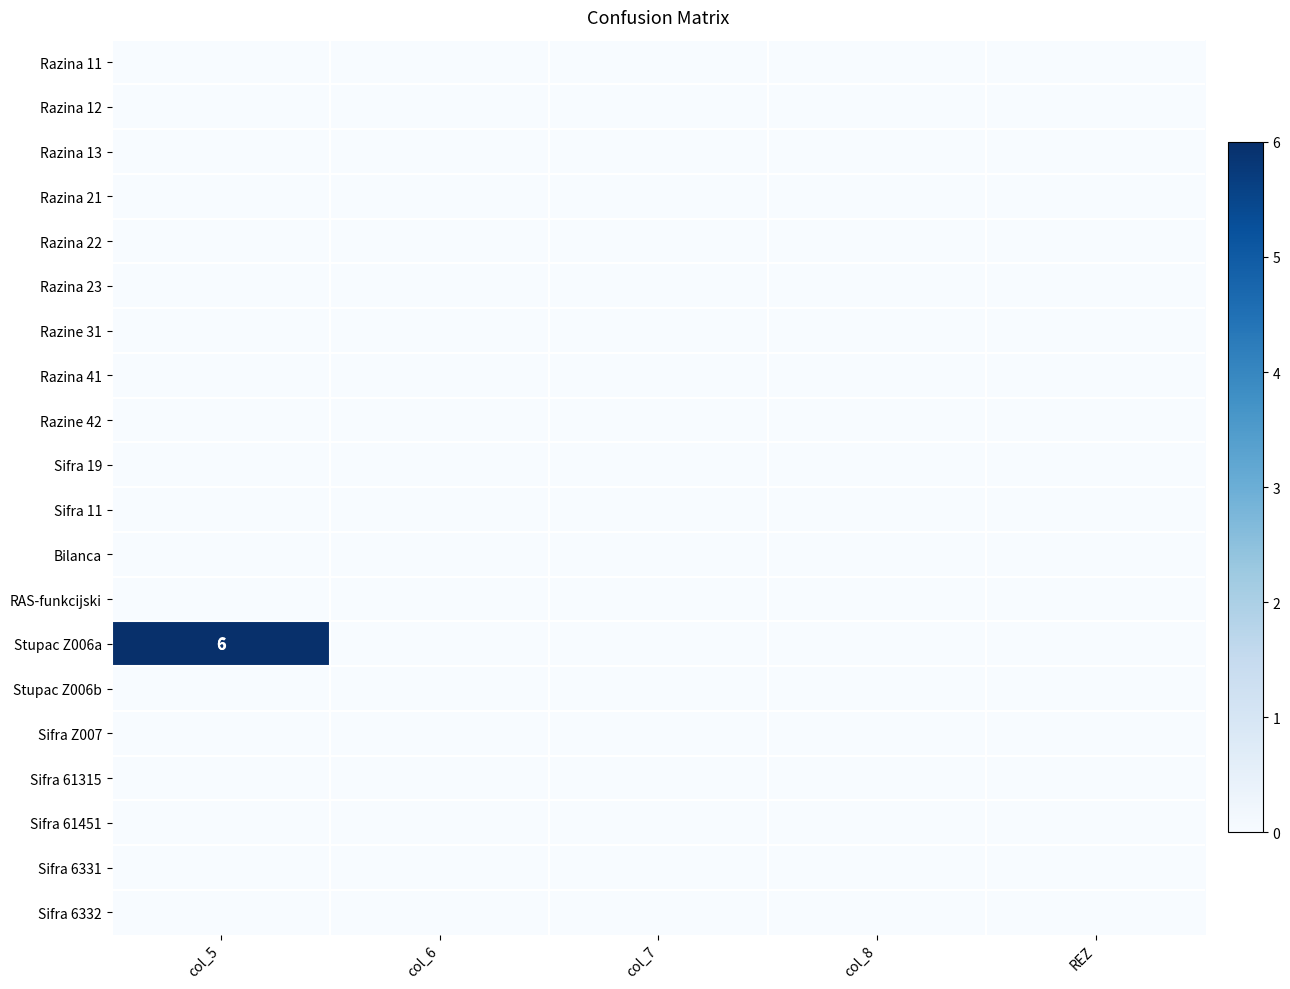

Is the value of RAS-funkcijski at REZ greater than the value of Sifra 61315 at col_8?

No